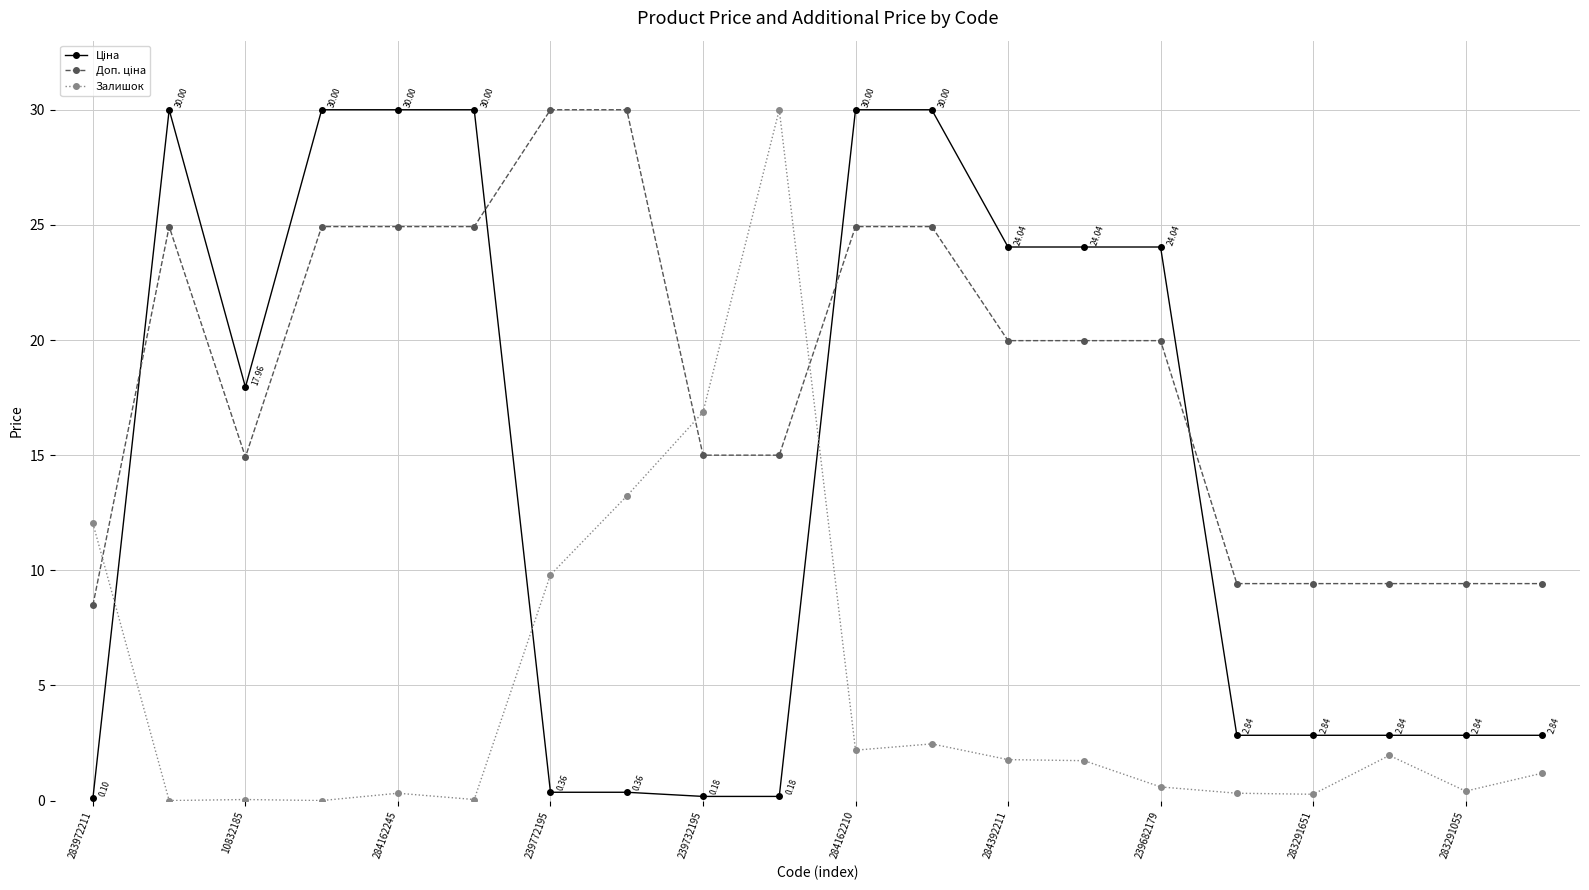

At how many categories does at least one series exceed 29?

9